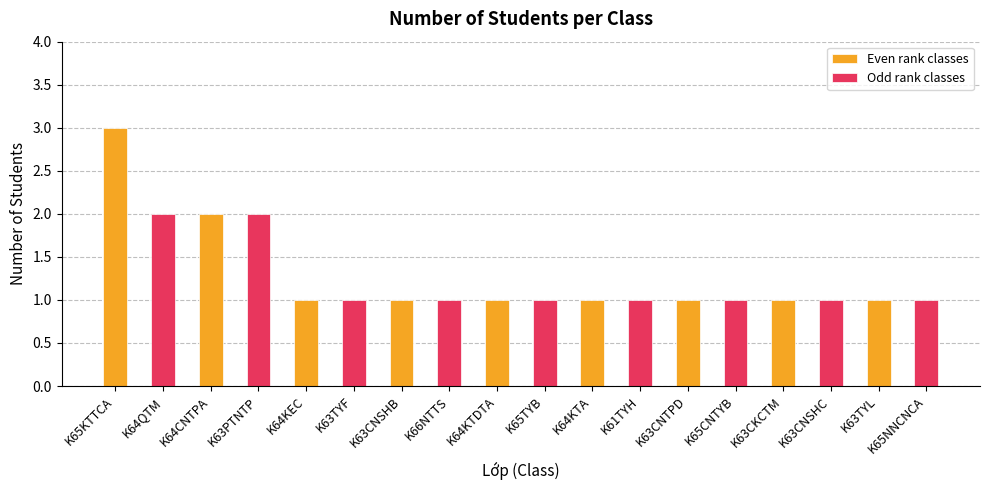

What is the approximate value of Odd rank classes at K65KTTCA?

2